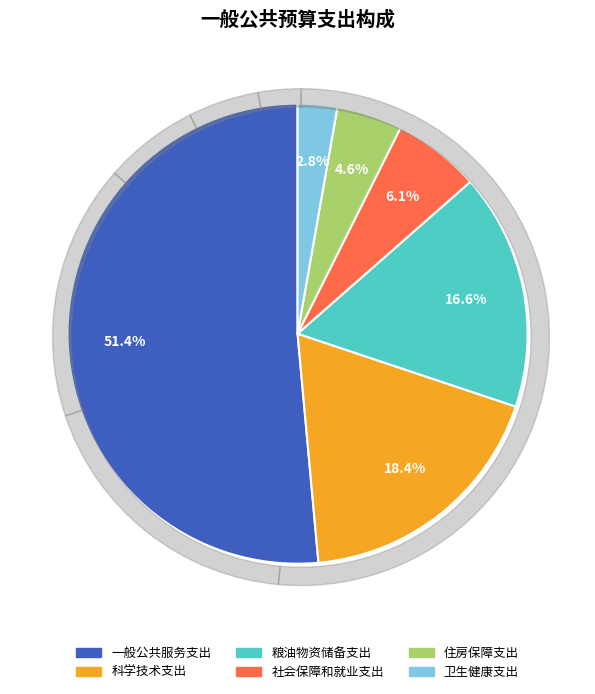

Combined, do 一般公共服务支出 and 社会保障和就业支出 account for over 50%?

Yes